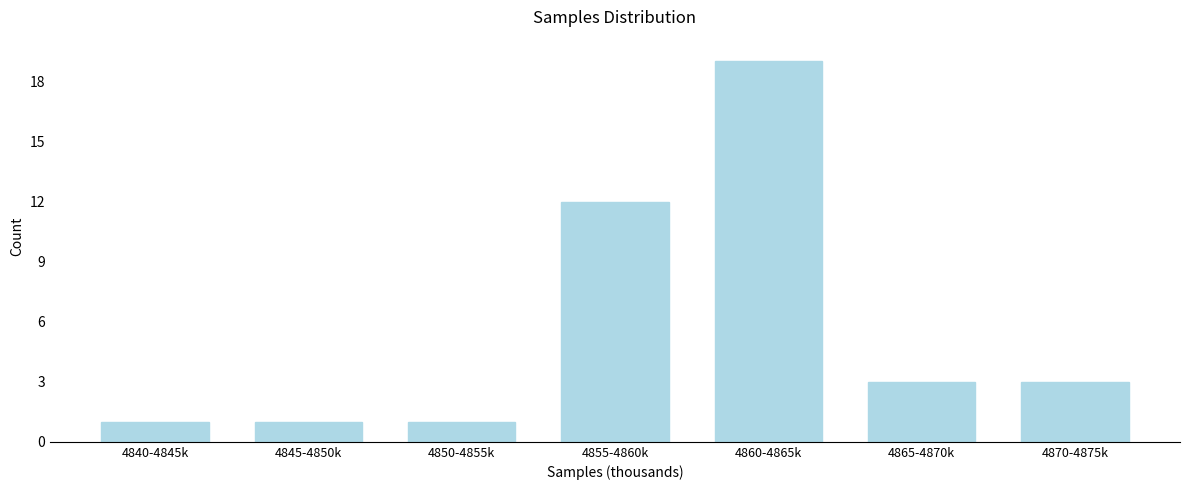

Reading right to left, extract all data points from this chart.

3	3	19	12	1	1	1